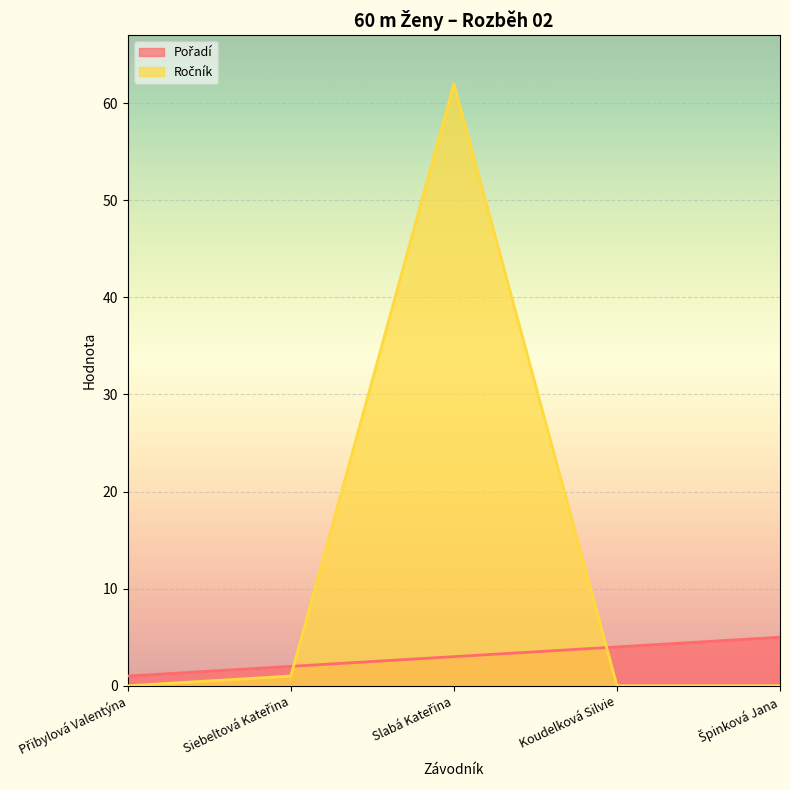

What is the difference between the Pořadí values at Koudelková Silvie and Slabá Kateřina?

1